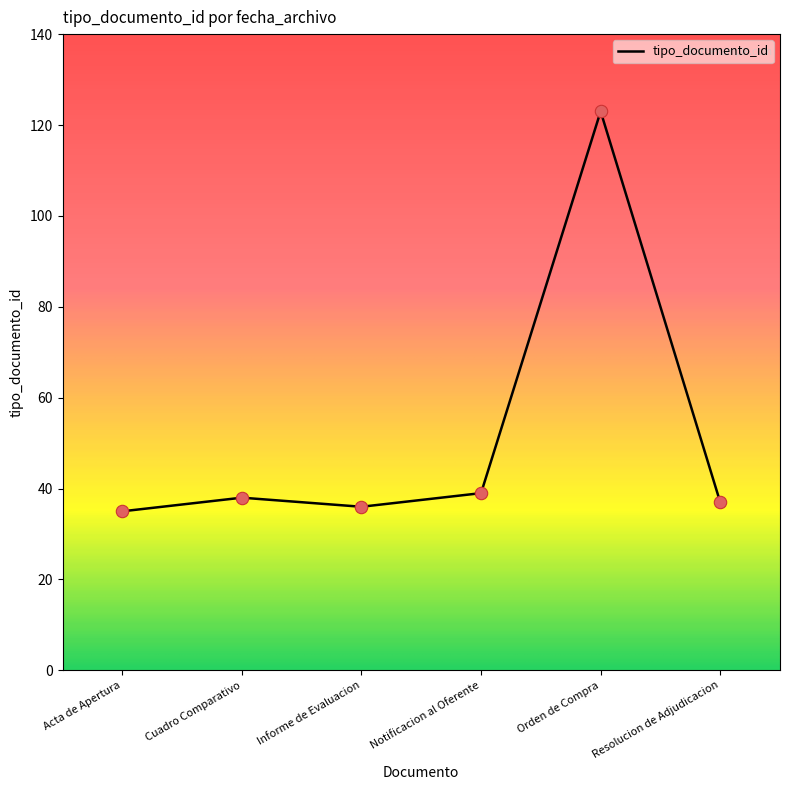

Approximately how many times larger is the value at Notificacion al Oferente compared to Informe de Evaluacion?

1.1